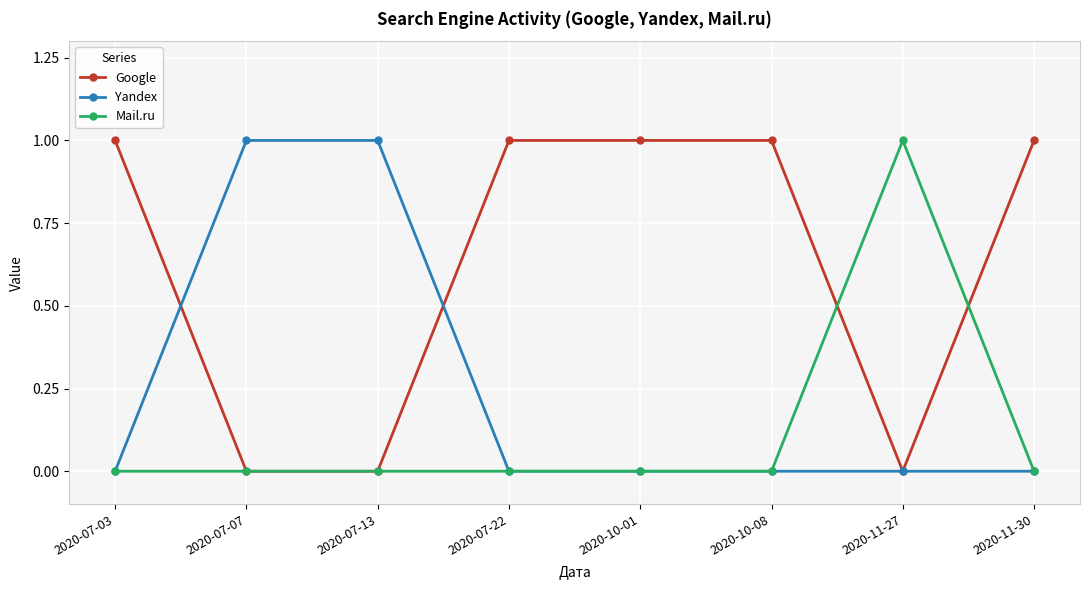

The Yandex series shows -1 at 2020-10-01. True or false?

False